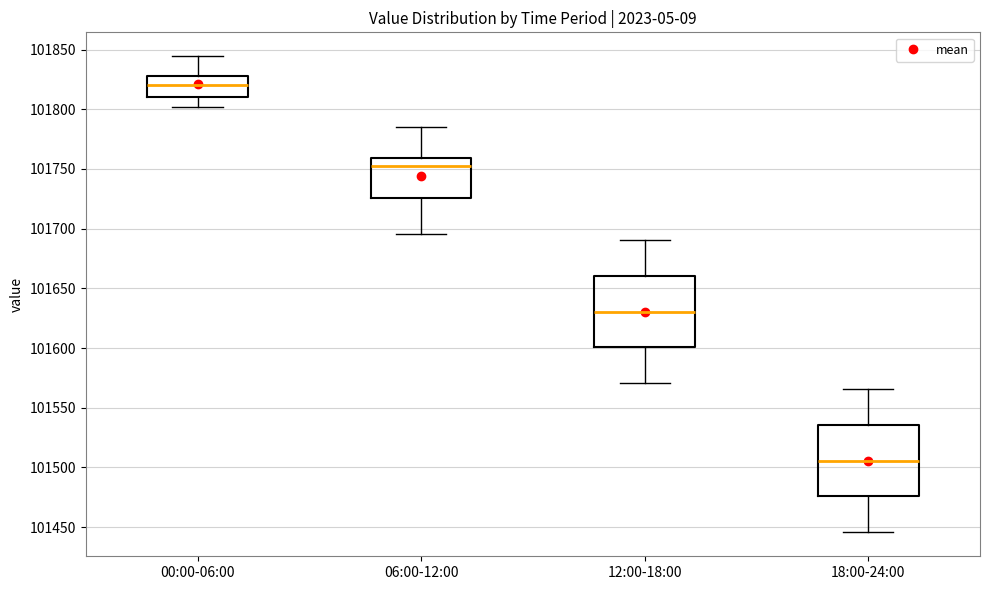

Reading left to right, read every box against the y-axis: the position of its median line, the range the box covers, and the ends of its whiskers. The values are not printed on the chart, so give them approximately, as read against the axis.

00:00-06:00: median 101820, box 101810 to 101830, whiskers 101800 to 101845
06:00-12:00: median 101750, box 101725 to 101760, whiskers 101695 to 101785
12:00-18:00: median 101630, box 101600 to 101660, whiskers 101570 to 101690
18:00-24:00: median 101505, box 101475 to 101535, whiskers 101445 to 101565